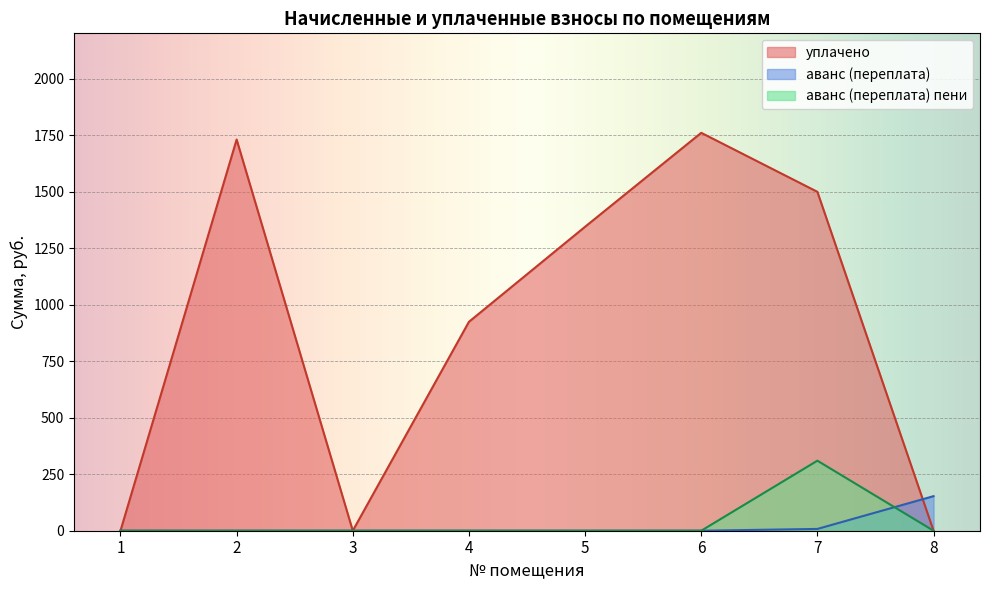

Rank the categories by уплачено value from highest to lowest.

6, 2, 7, 5, 4, 1, 3, 8